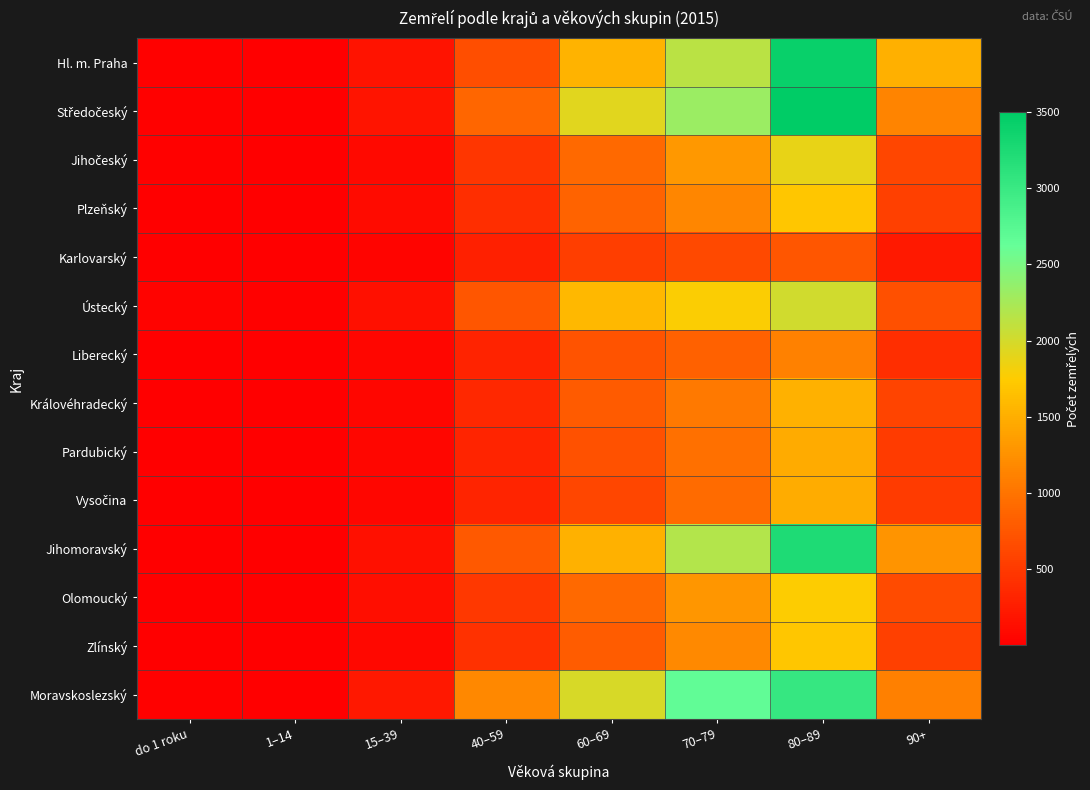

Which category has the lowest value across all series?

1–14